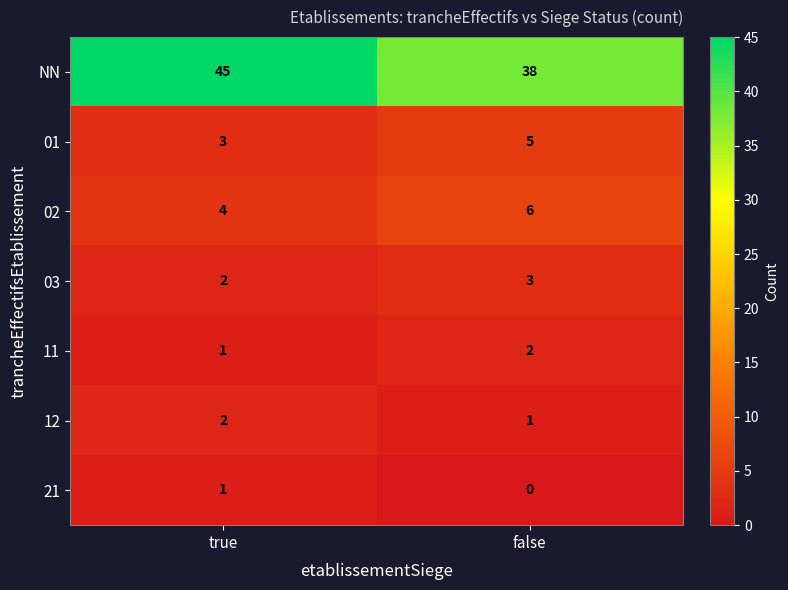

What is the spread (max minus min) of values at true?

44